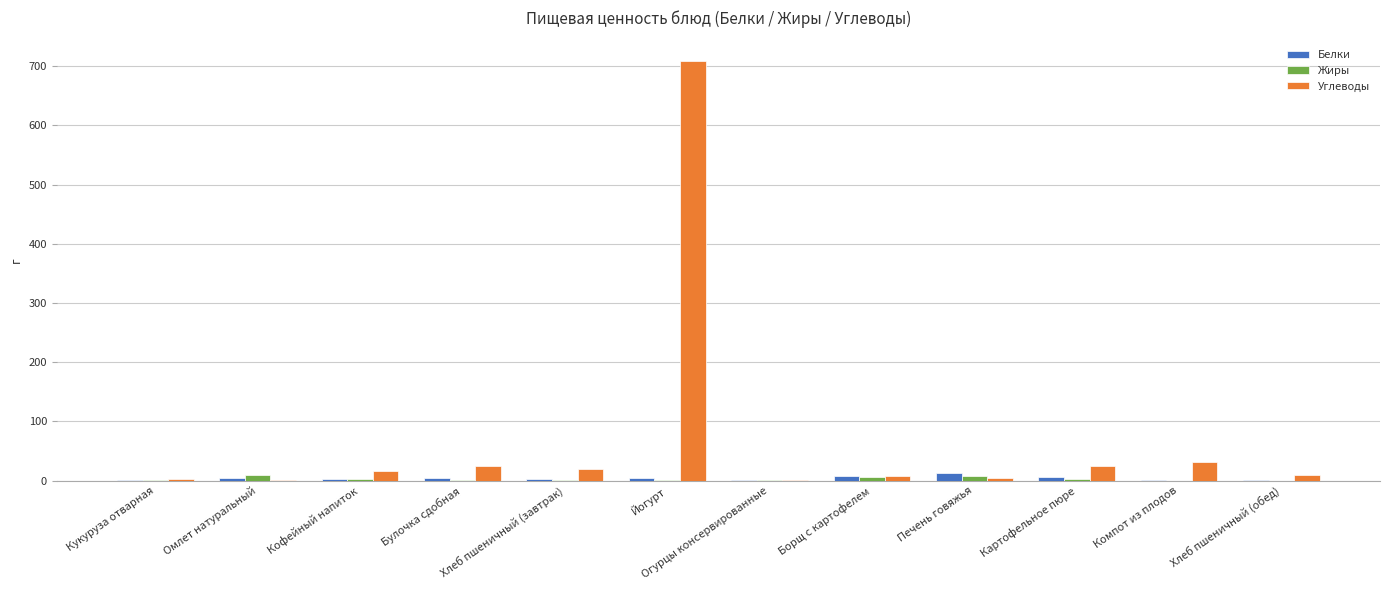

Which category has the highest value across all series?

Йогурт